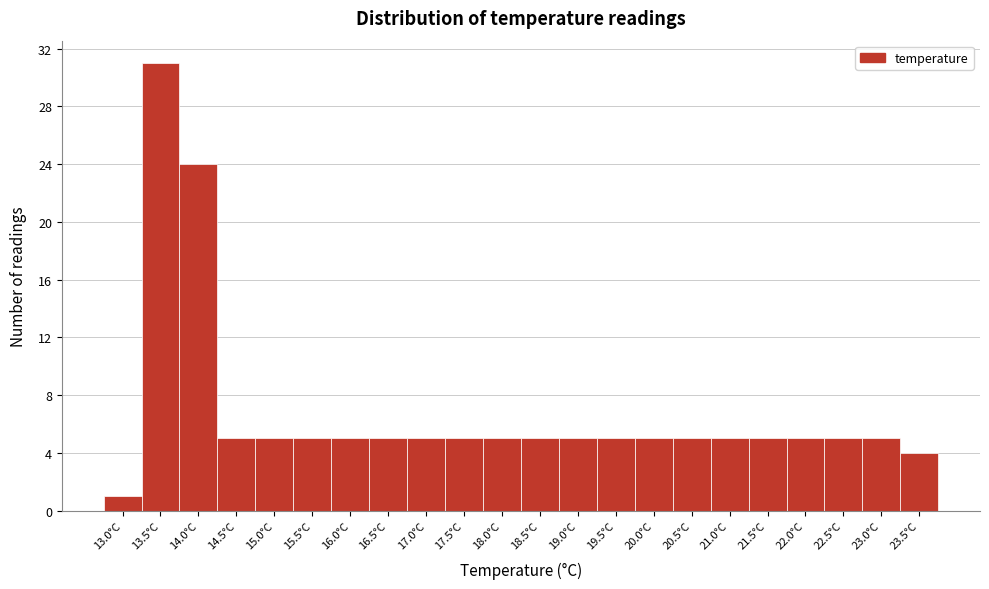

Reading left to right, list all the values displayed in this chart.

1	31	24	5	5	5	5	5	5	5	5	5	5	5	5	5	5	5	5	5	5	4